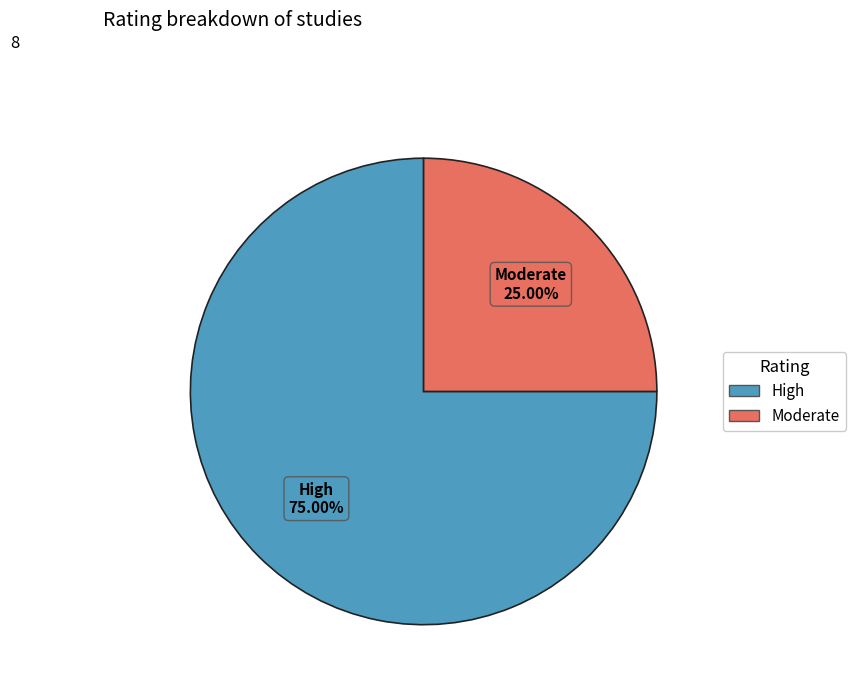

To the nearest percent, what is the difference between the largest and smallest slice percentages?

50%